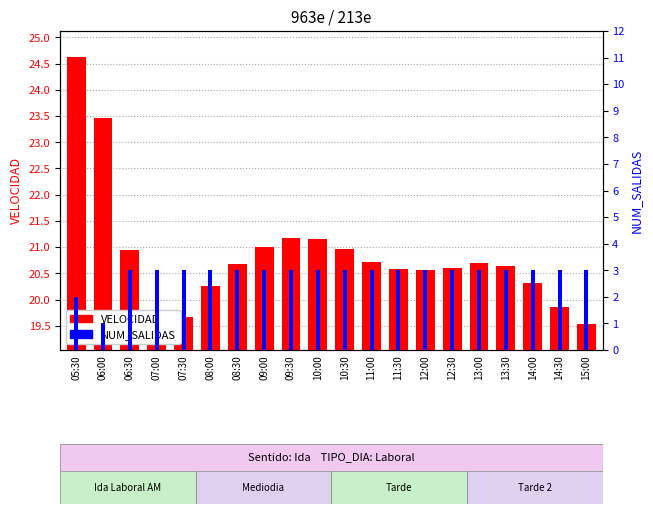

How many bars are there in each group?

2